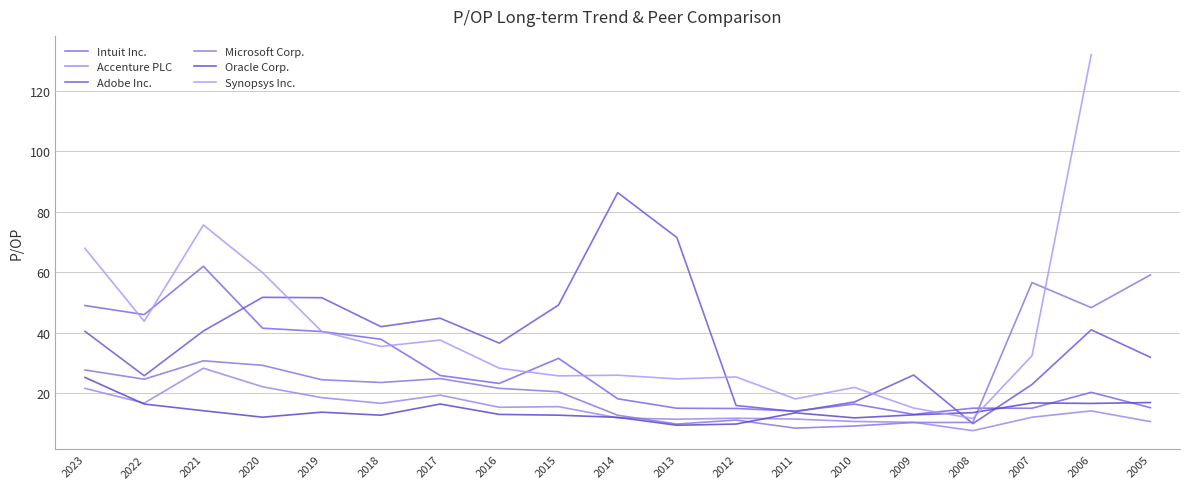

How many distinct data groups are displayed?

6